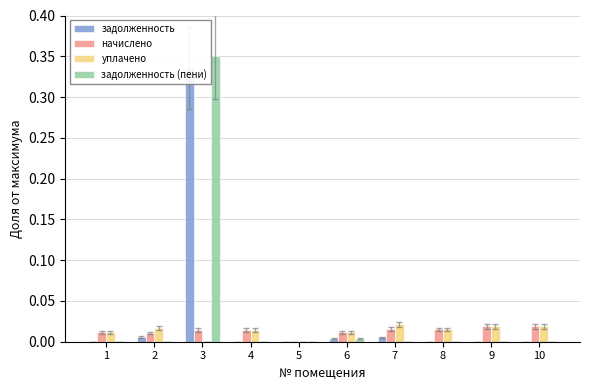

Which category has the lowest value in the уплачено series?

3